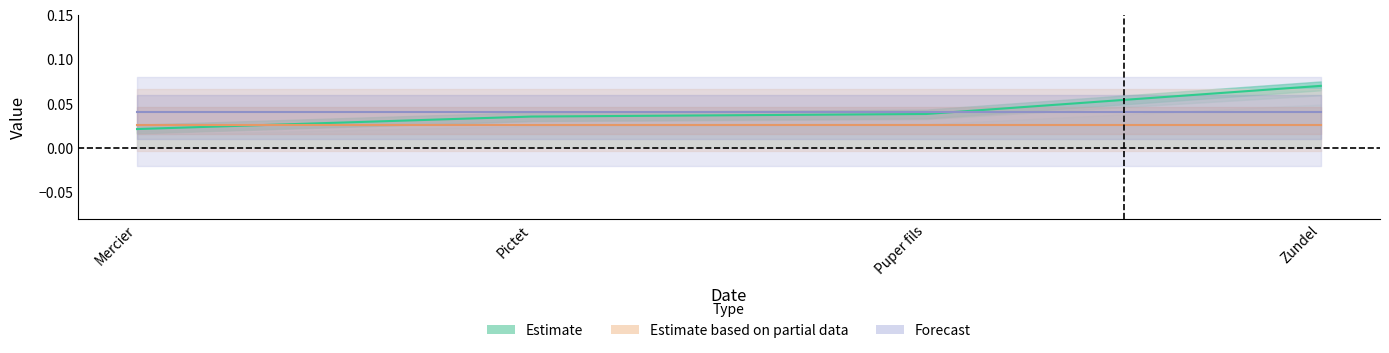

True or false: the data has more than 2 interior local peaks.

False